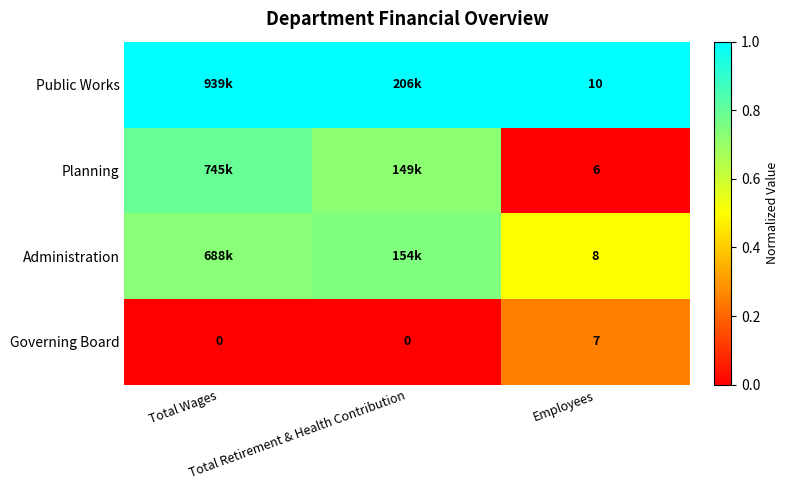

At which label does Planning reach its peak?

Total Wages